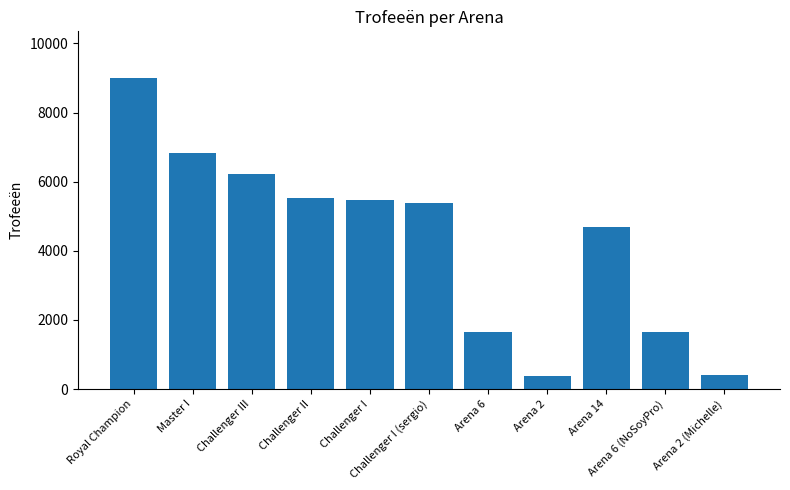

What is the maximum value shown in the chart?

9000